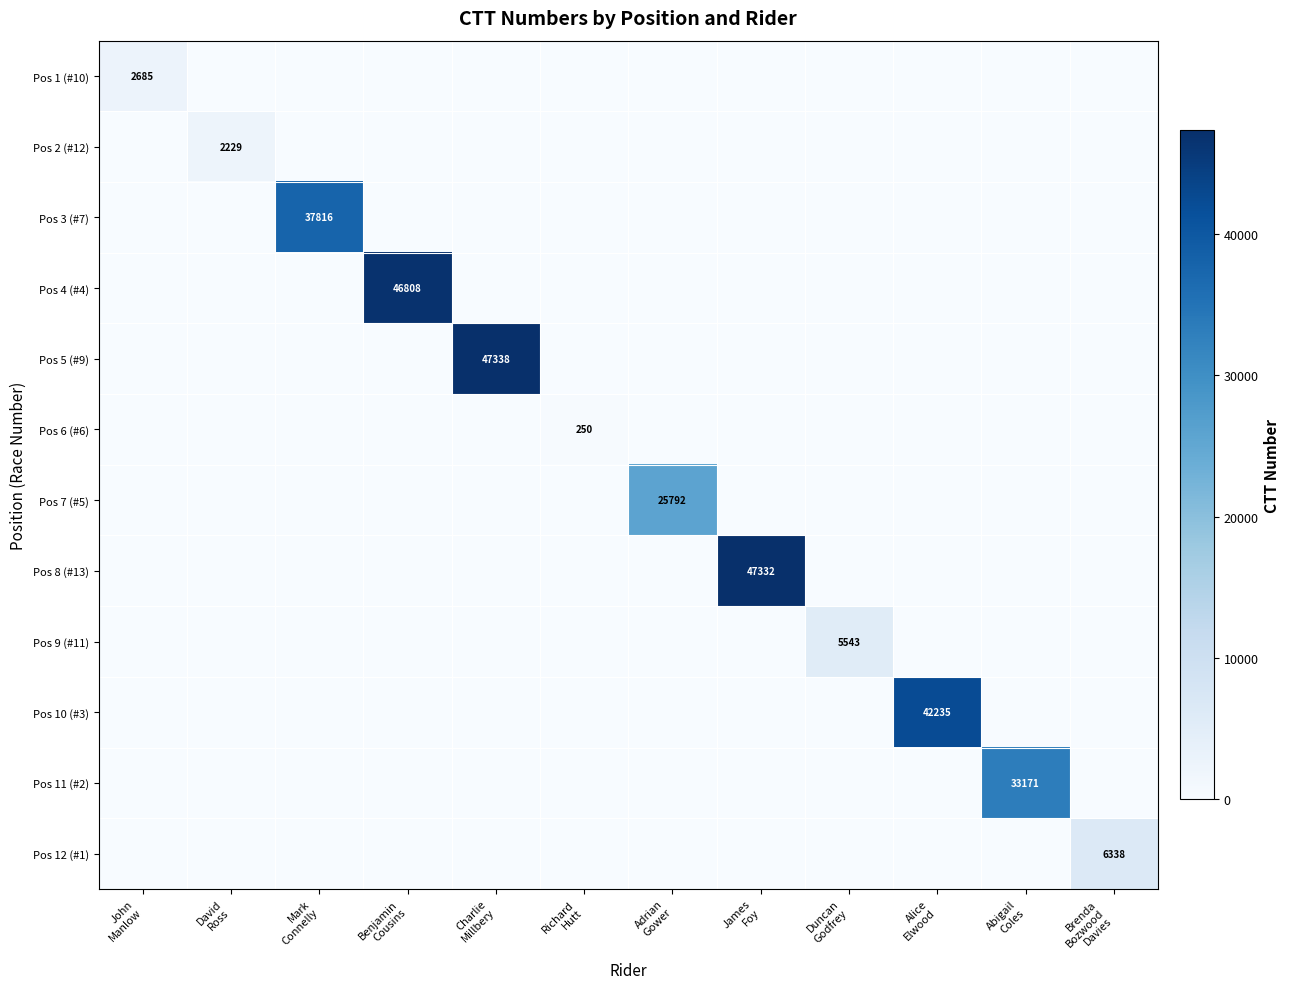

The Pos 12 (#1) series shows 0 at David Ross. True or false?

True